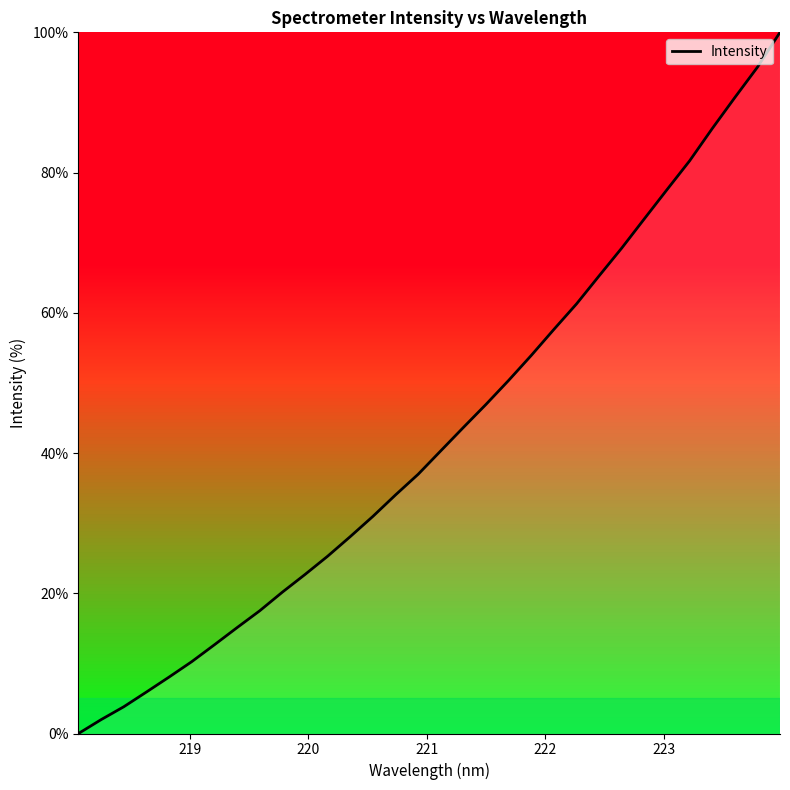

What is the difference between the maximum and minimum values?

100.0